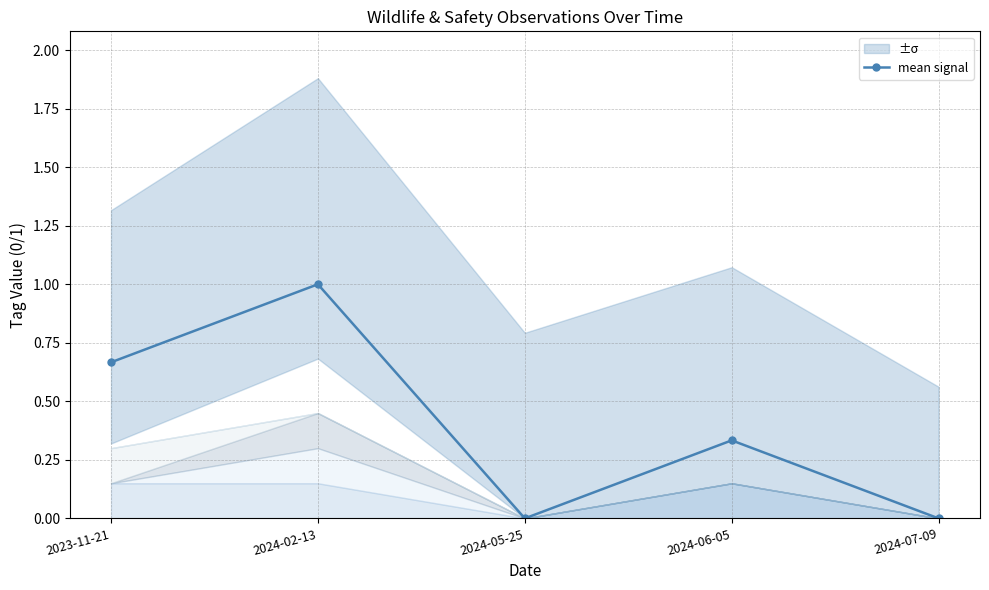

How many points are higher than both their immediate neighbors (excluding endpoints)?

2